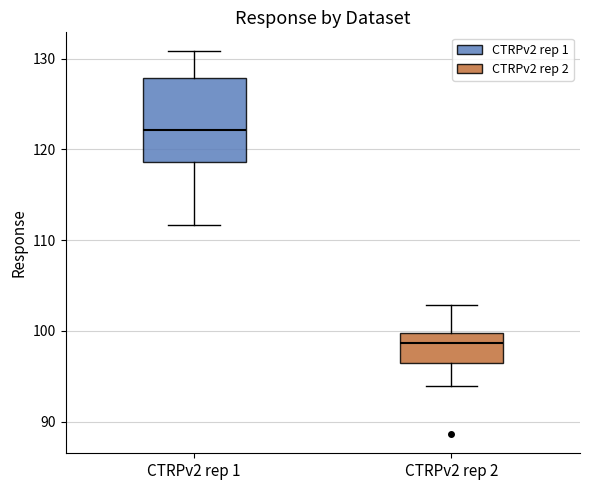

Which box has the lowest median line?

CTRPv2 rep 2